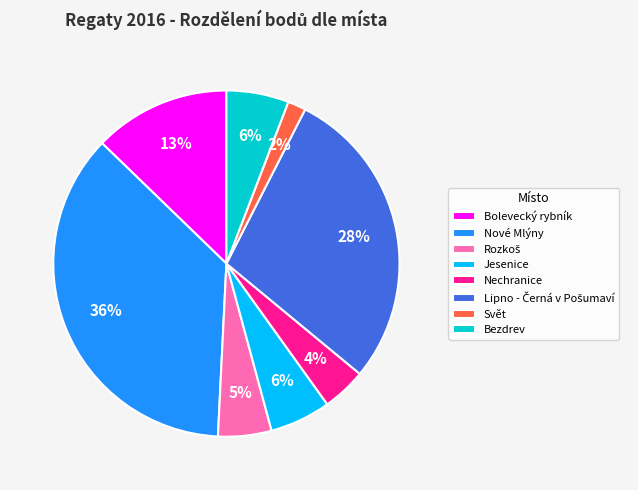

The Bezdrev slice represents 19% of the pie. True or false?

False